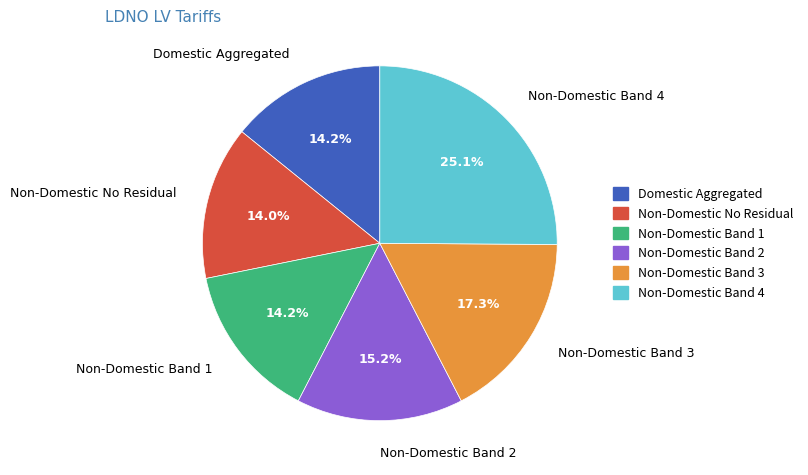

To the nearest percent, what portion does Non-Domestic Band 2 represent?

15%